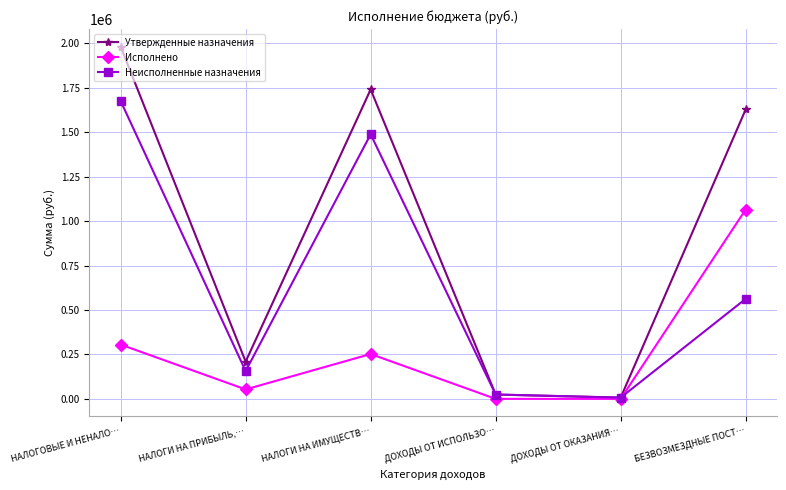

What is the difference between the highest and lowest values at НАЛОГОВЫЕ И НЕНАЛО…?

1675780.7